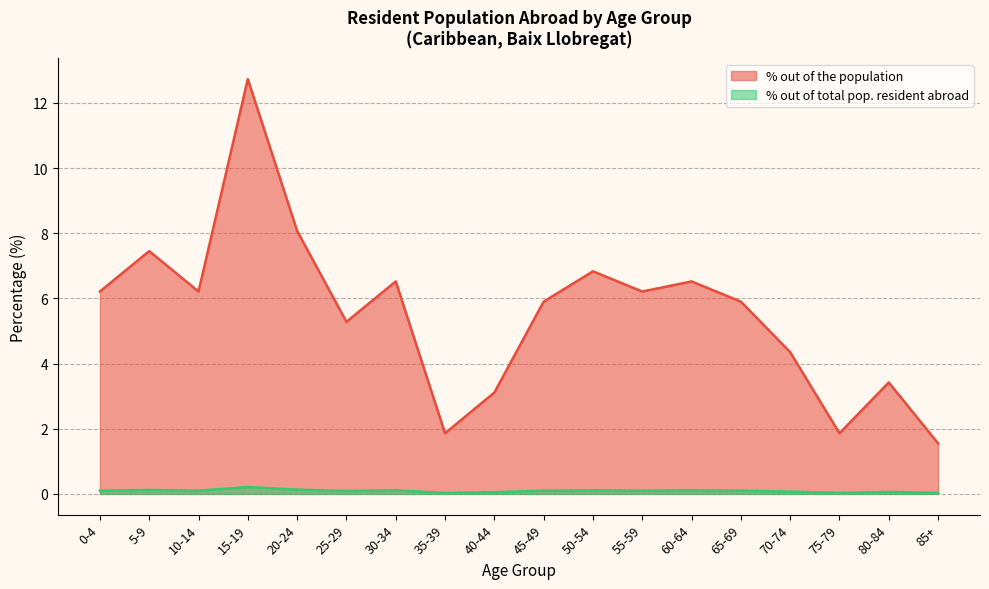

Reading left to right, list all the values displayed in this chart.

% out of the population: 0-4=6.2	5-9=7.5	10-14=6.2	15-19=12.7	20-24=8.1	25-29=5.3	30-34=6.5	35-39=1.9	40-44=3.1	45-49=5.9	50-54=6.8	55-59=6.2	60-64=6.5	65-69=5.9	70-74=4.3	75-79=1.9	80-84=3.4	85+=1.6
% out of total pop. resident abroad: 0-4=0.1	5-9=0.1	10-14=0.1	15-19=0.2	20-24=0.1	25-29=0.1	30-34=0.1	35-39=0.0	40-44=0.1	45-49=0.1	50-54=0.1	55-59=0.1	60-64=0.1	65-69=0.1	70-74=0.1	75-79=0.0	80-84=0.1	85+=0.0